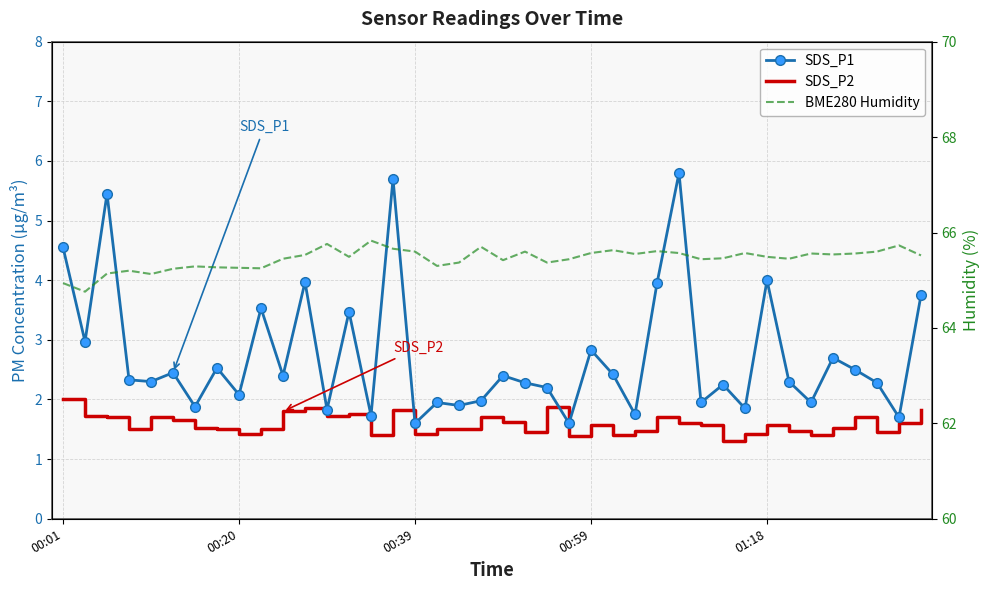

What is the maximum value shown in the chart?

65.8